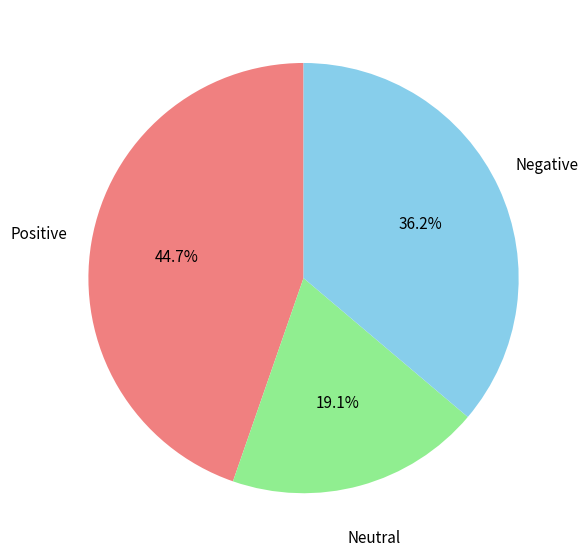

Does any single category account for the majority?

No